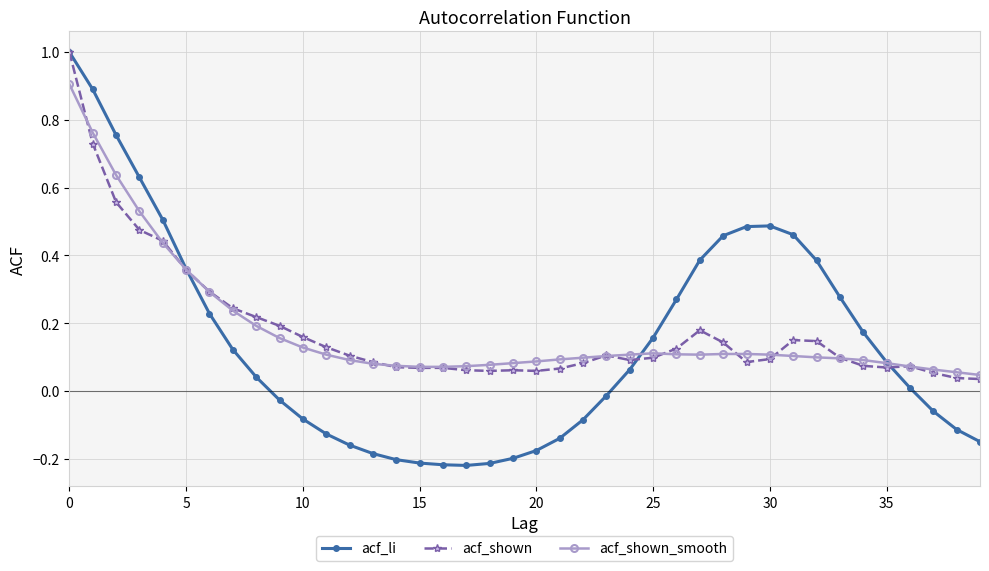

What is the maximum value shown in the chart?

1.0